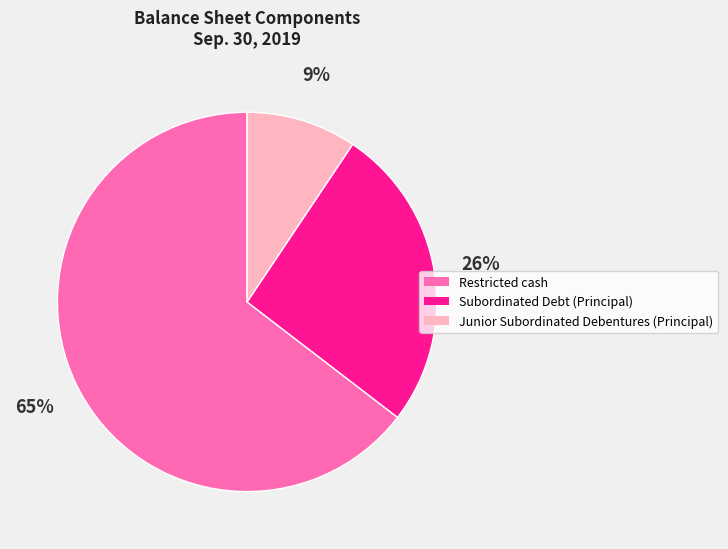

The Junior Subordinated Debentures (Principal) slice represents 9% of the pie. True or false?

True